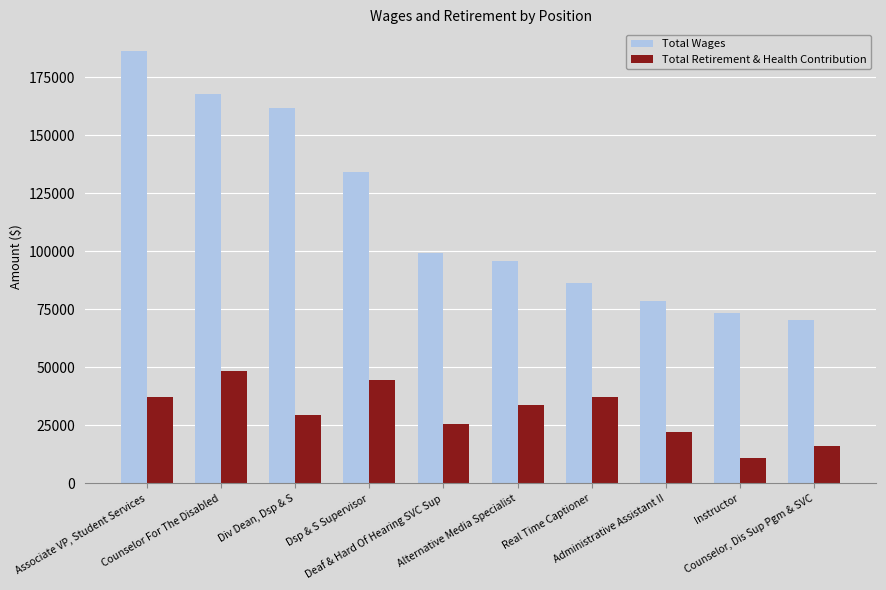

What are all the series names shown in the legend?

Total Wages, Total Retirement & Health Contribution